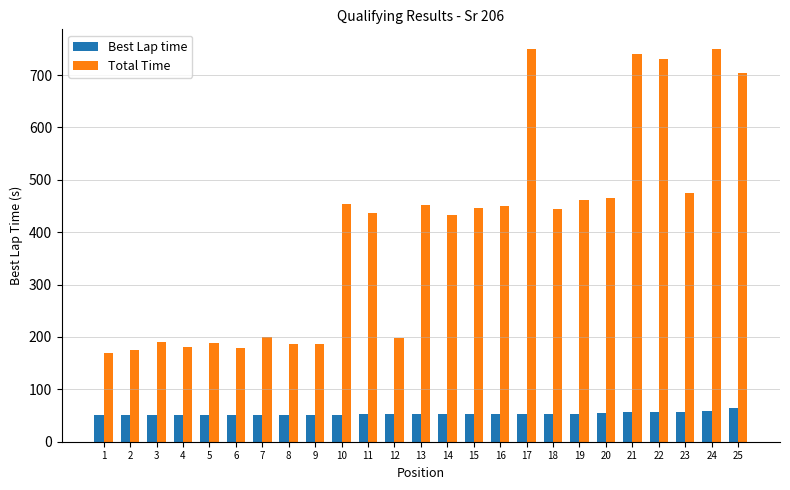

The Total Time series shows 731.7 at 22. True or false?

True